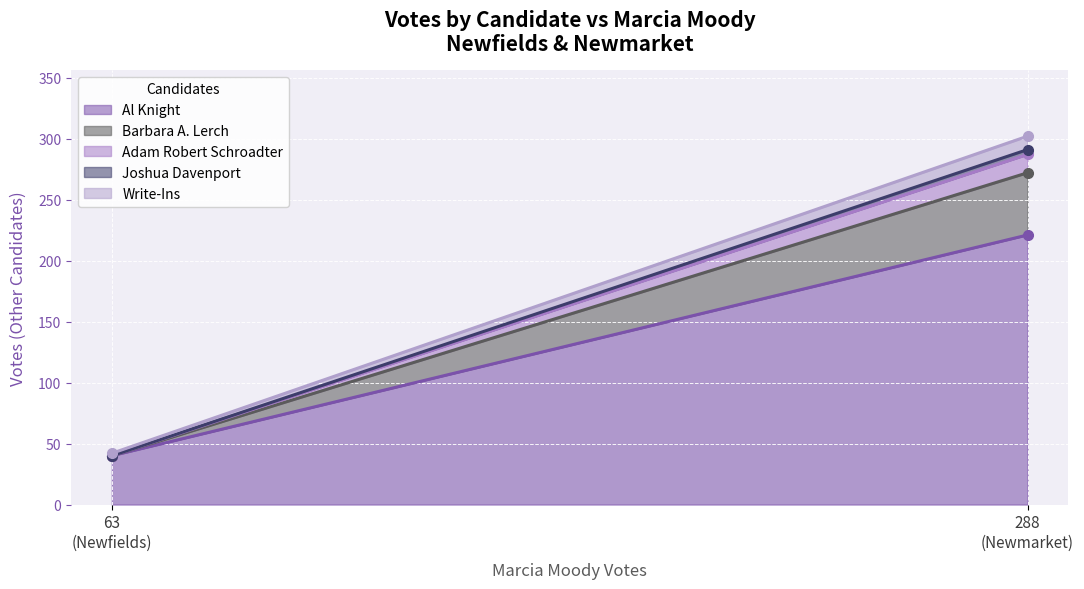

Which series has the largest total across all categories?

Al Knight